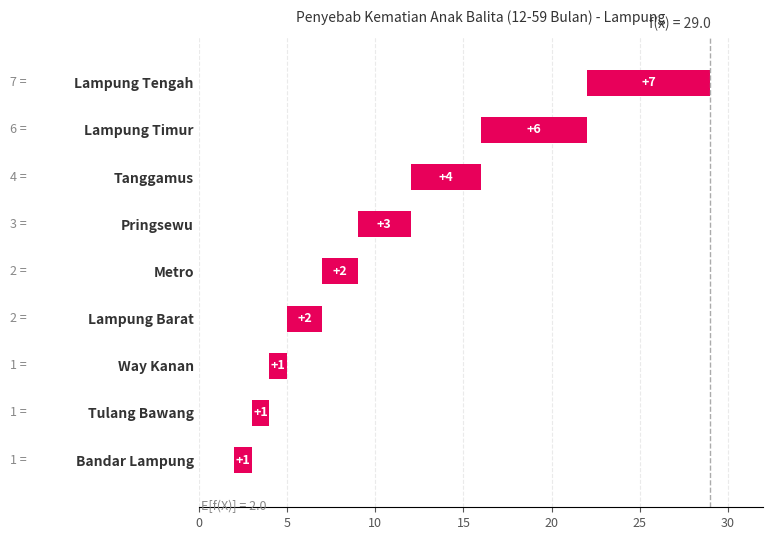

What is the difference between the second highest and second lowest values?

5